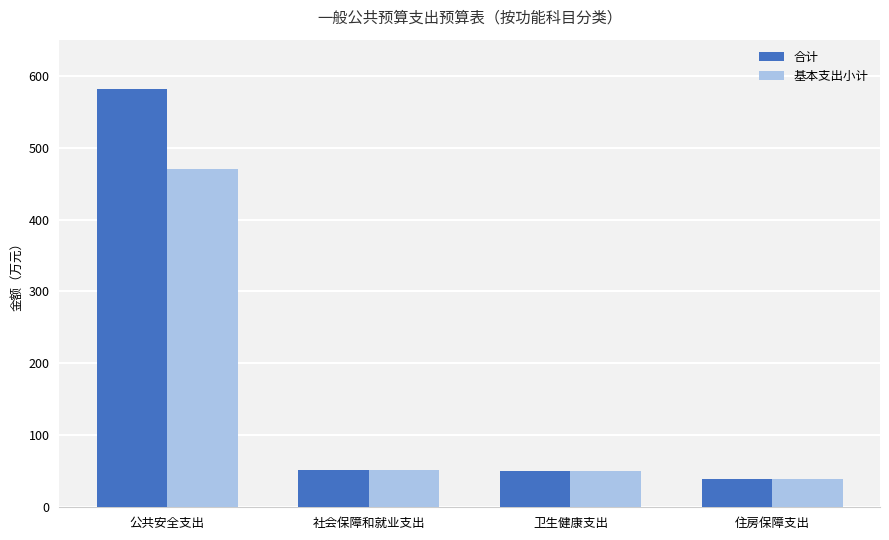

What position from the left is 公共安全支出?

1